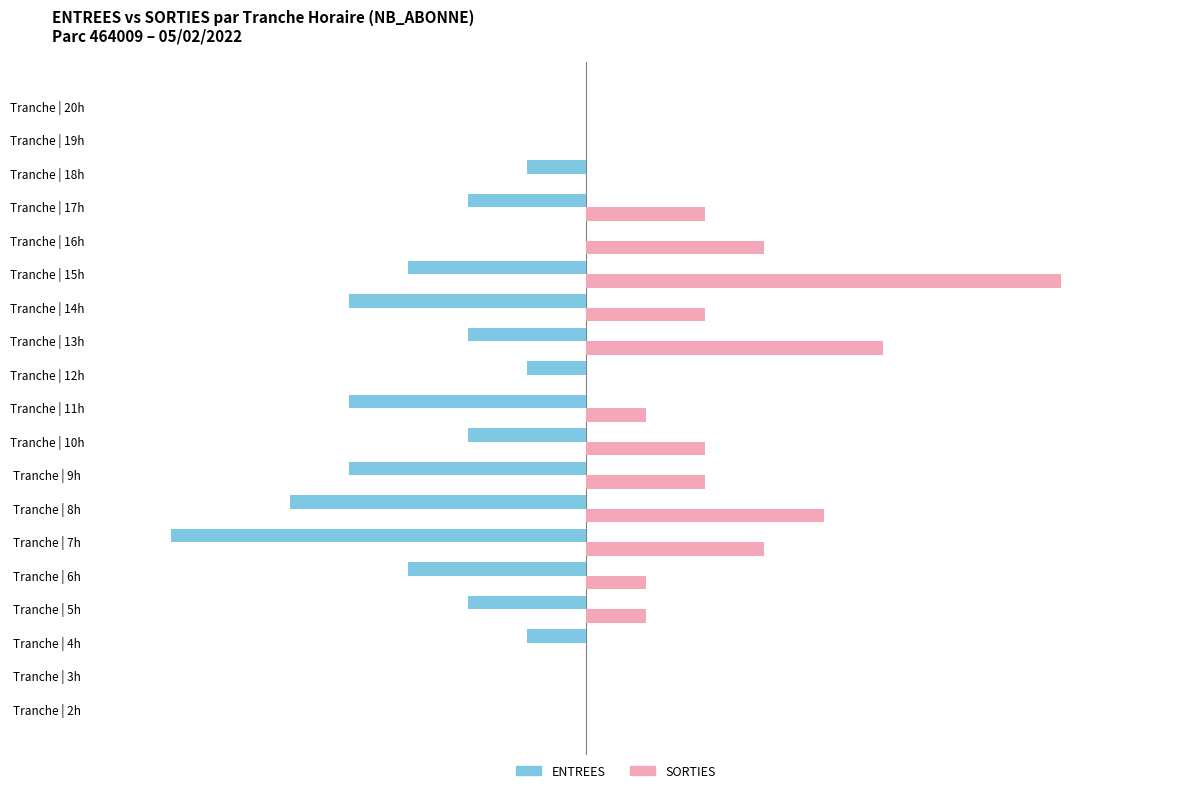

At which label does SORTIES reach its peak?

Tranche | 15h